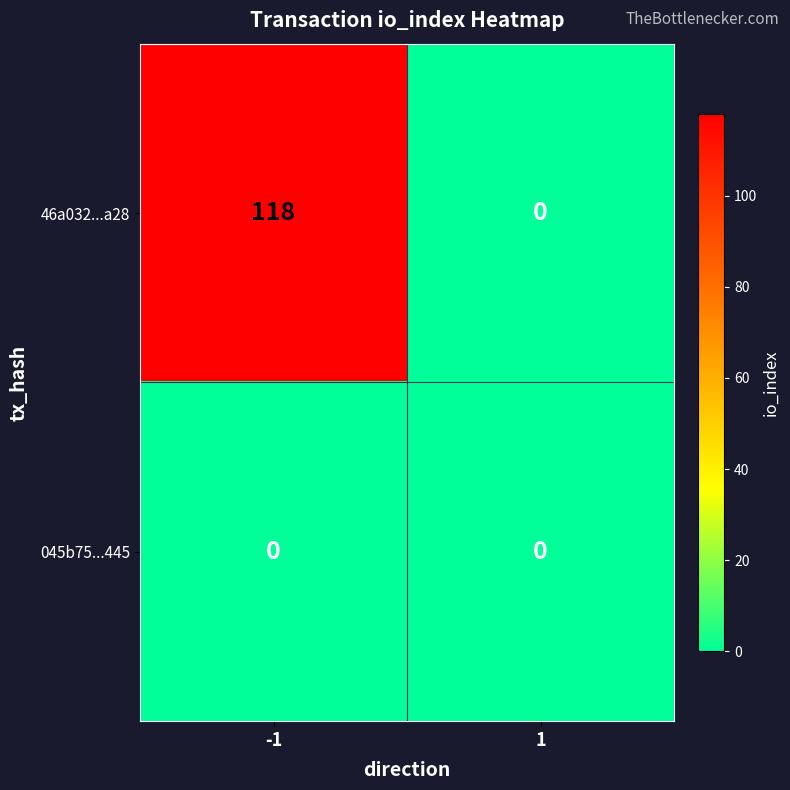

What is the sum of the 46a032...a28 values at 1 and -1?

118